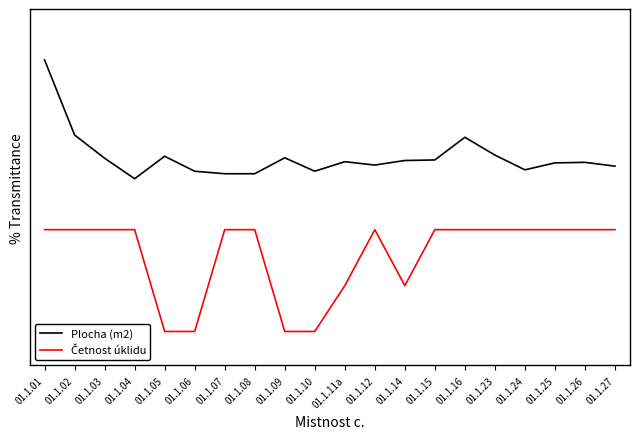

At which label is Četnost úklidu closest to 25?

01.1.11a